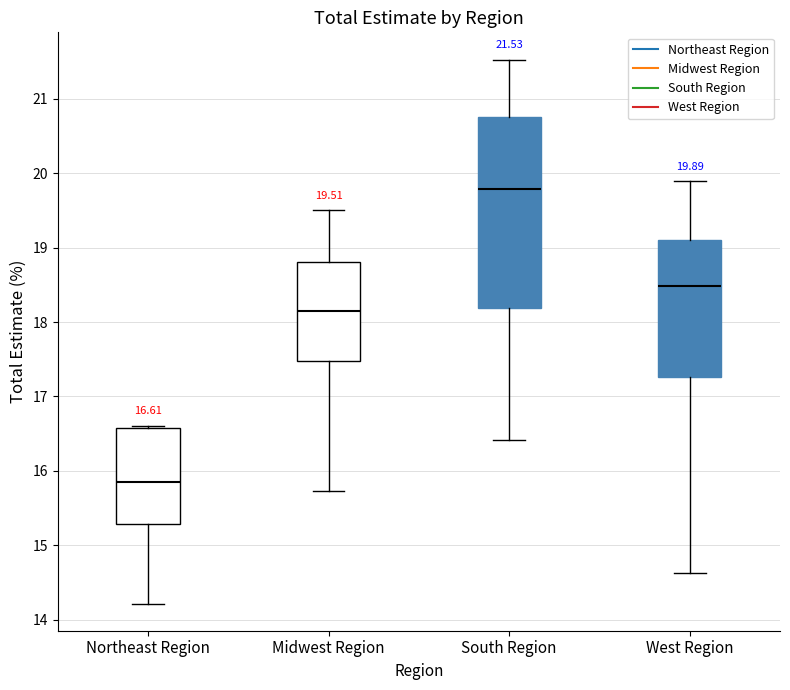

Which box is the tallest, from its lower edge to its upper edge?

South Region